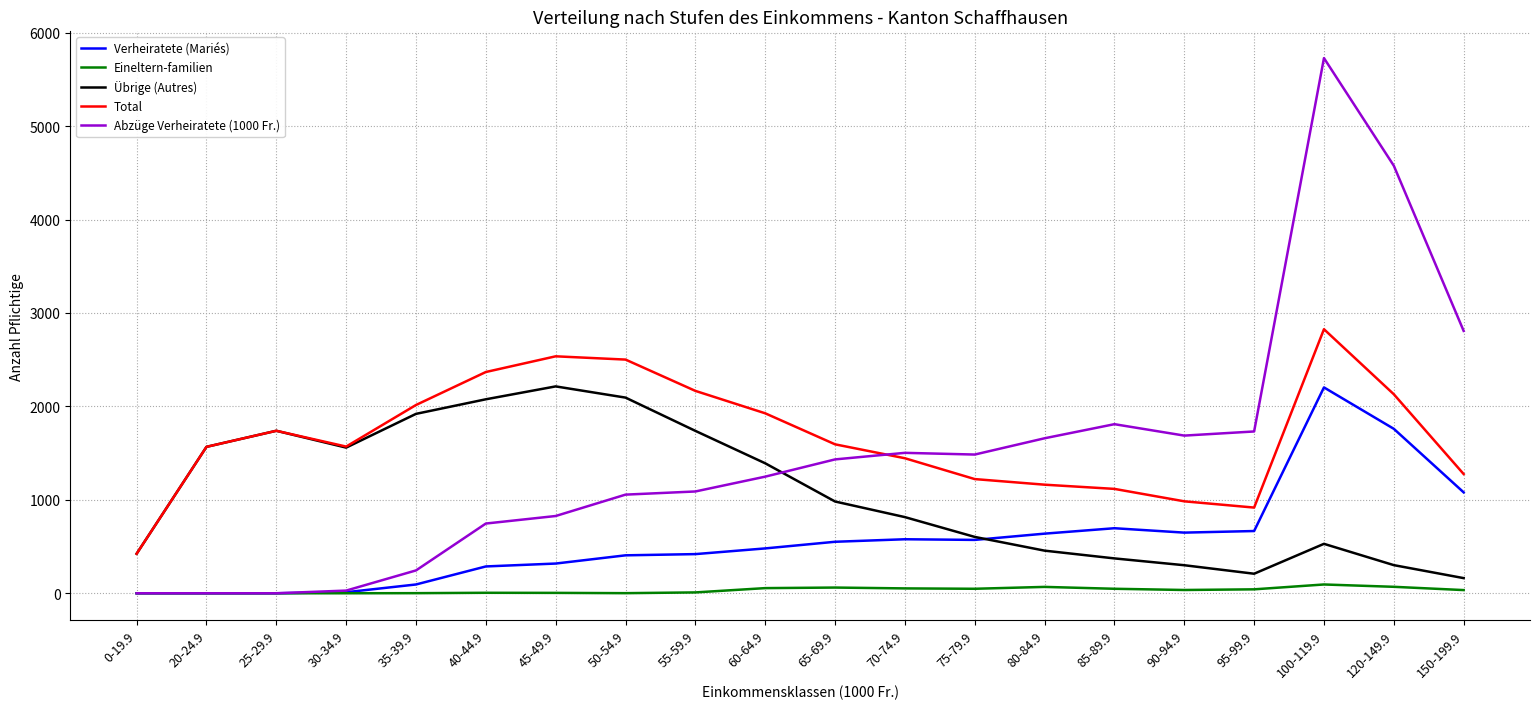

At which category does the chart reach its peak across all series?

100-119.9